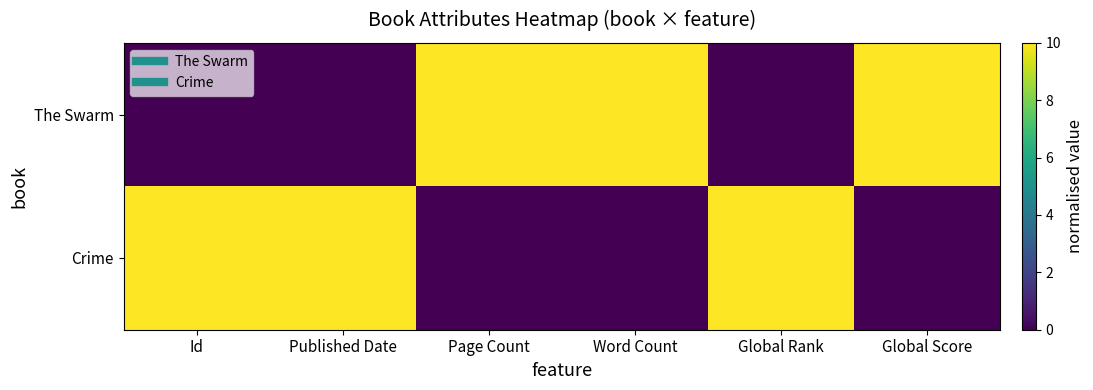

Which series changed the most between Published Date and Page Count?

The Swarm